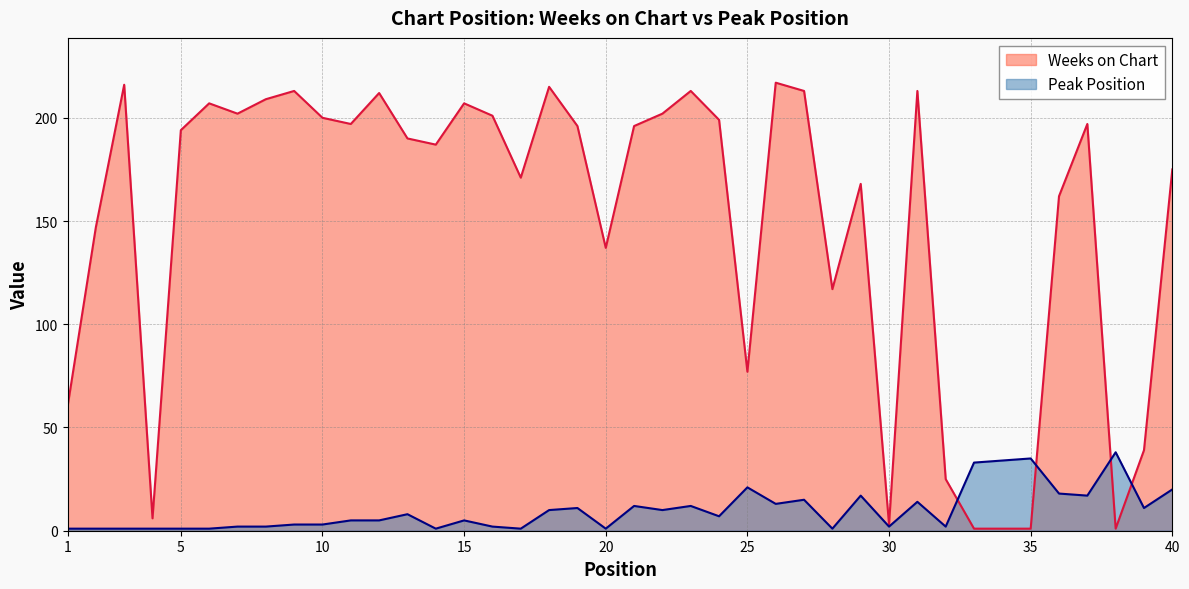

What is the difference between the second highest and second lowest values in the Peak Position series?

34